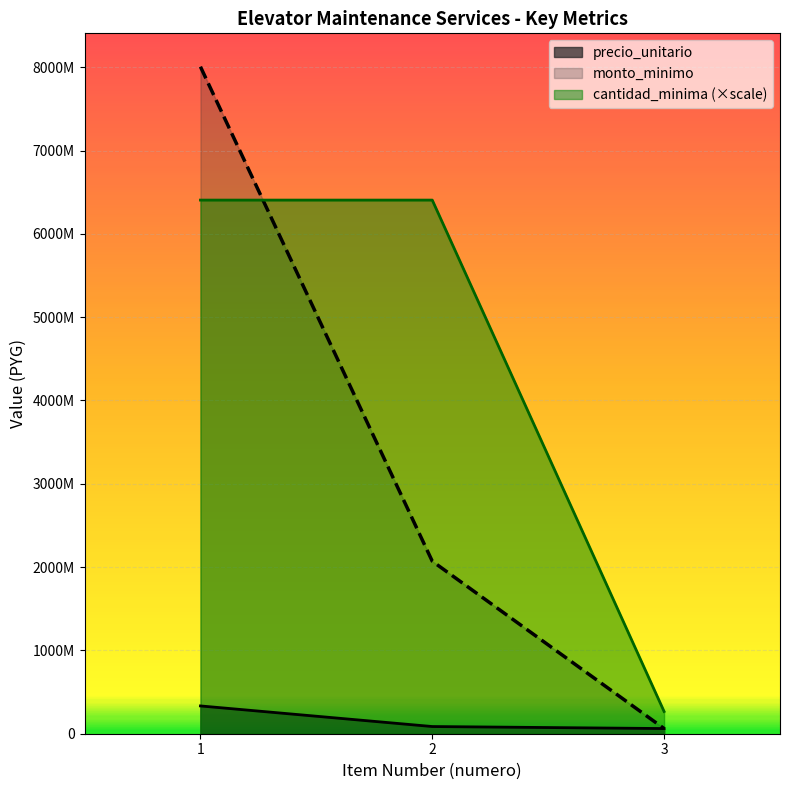

What is the average value of the precio_unitario series?

160626667